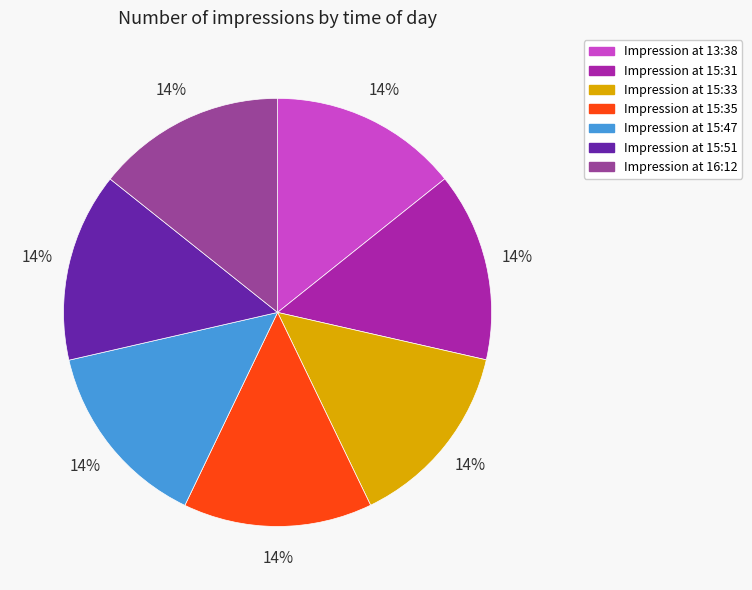

To the nearest percent, what is the average slice percentage?

14%